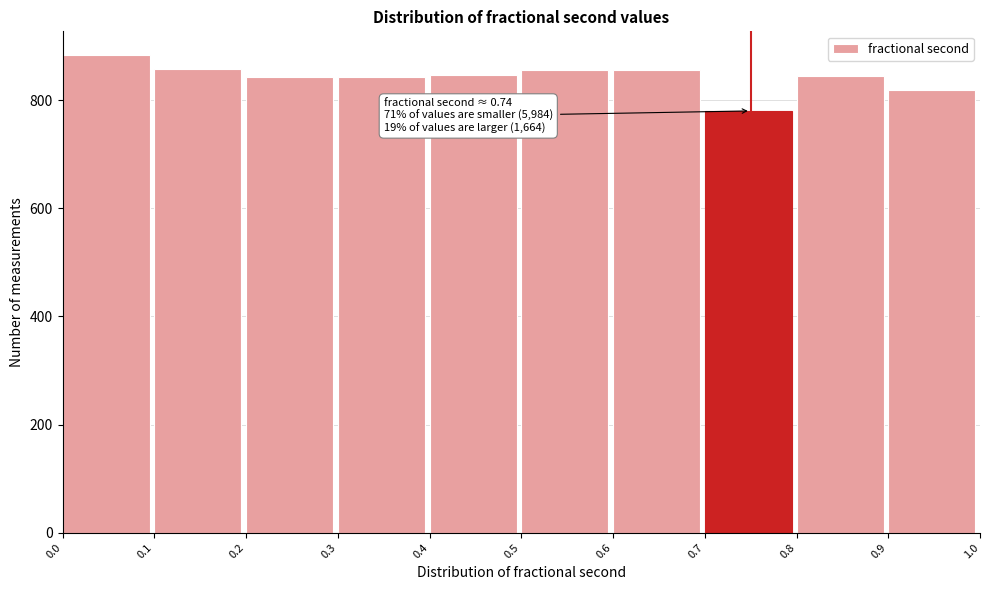

Which range on the x-axis has the tallest bar?

0.0 to 0.1